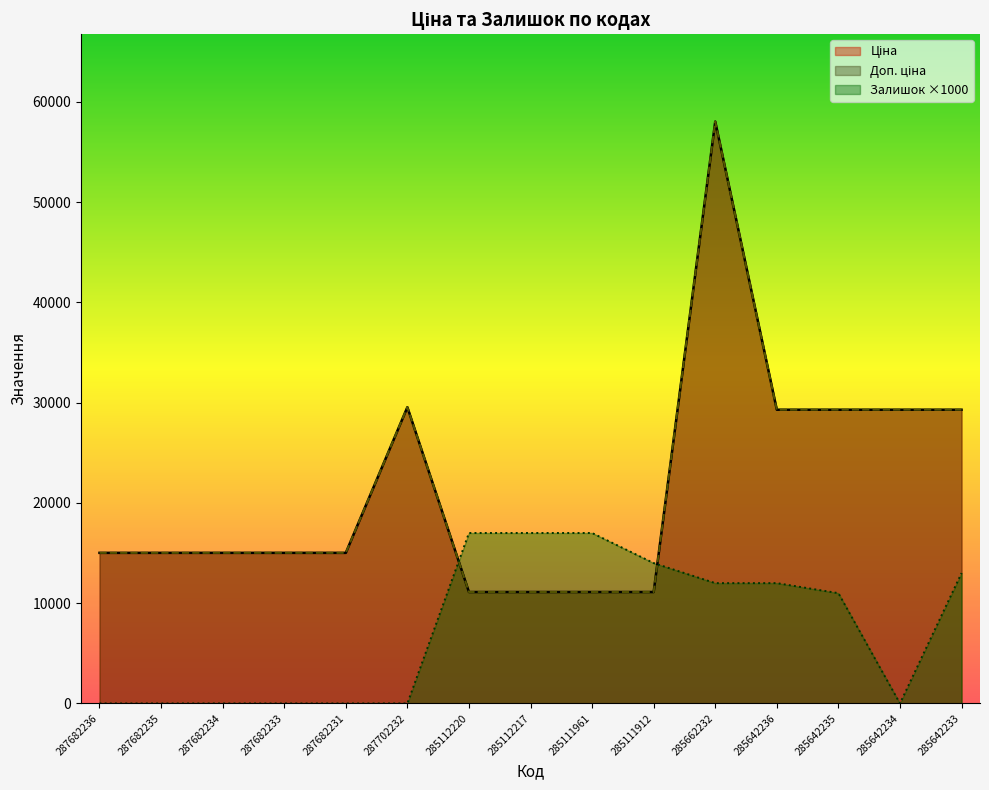

At which category does the chart reach its peak across all series?

285662232